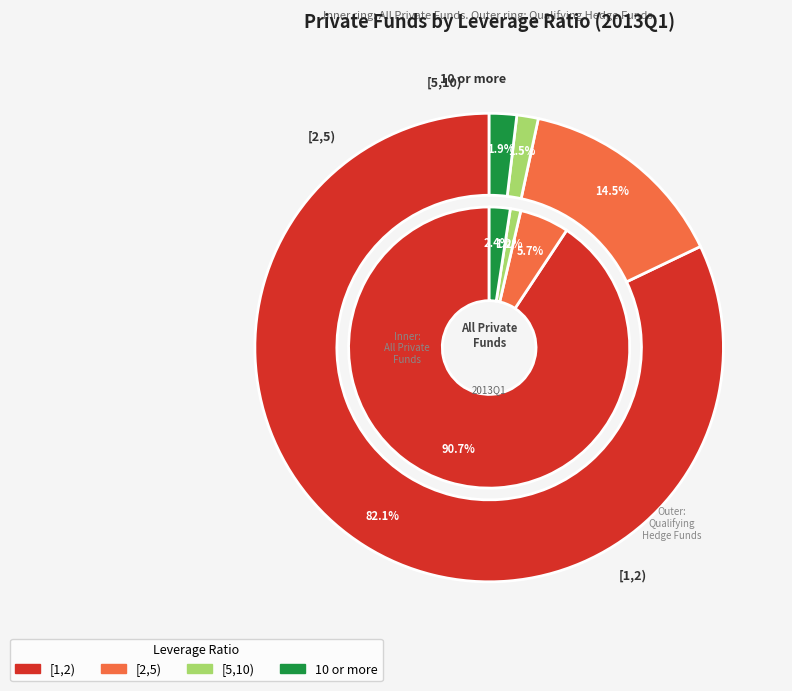

How many slices are in this pie chart?

4